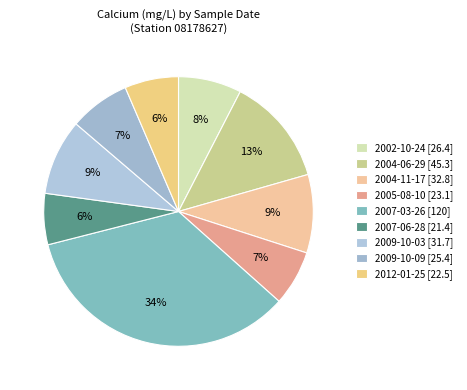

How many slices are in this pie chart?

9